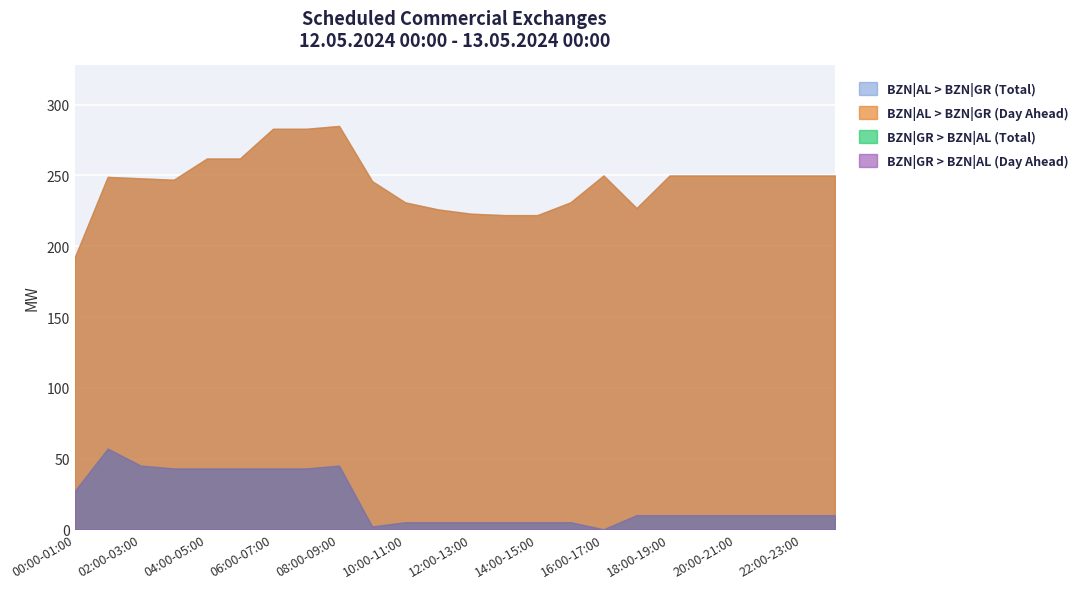

How many lines are shown in the chart?

4